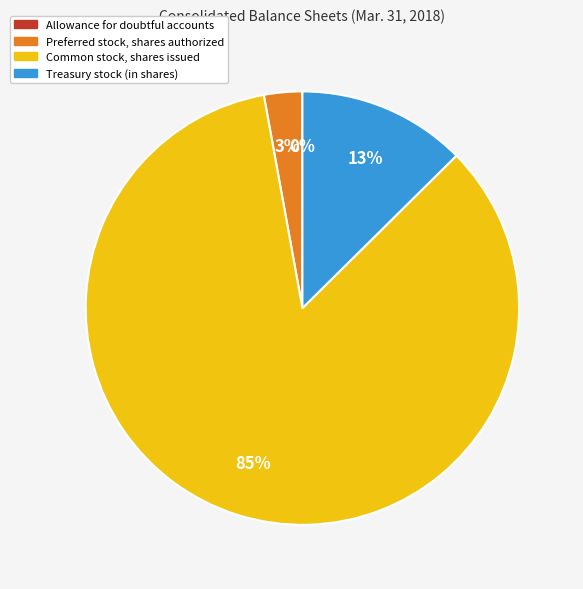

To the nearest percent, what portion does Preferred stock, shares authorized represent?

3%